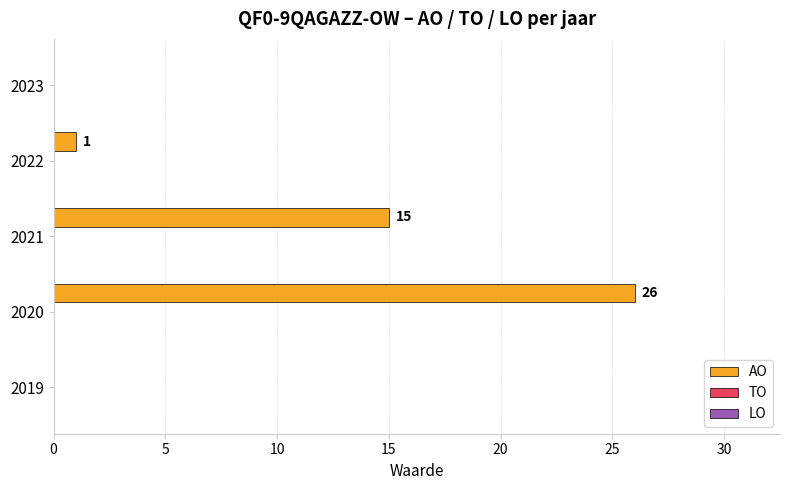

What is the greatest value displayed?

26